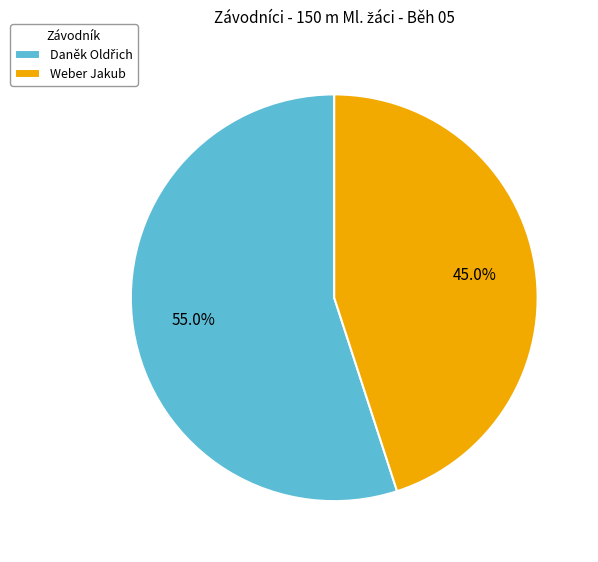

To the nearest percent, what percentage of the pie is Weber Jakub?

45%